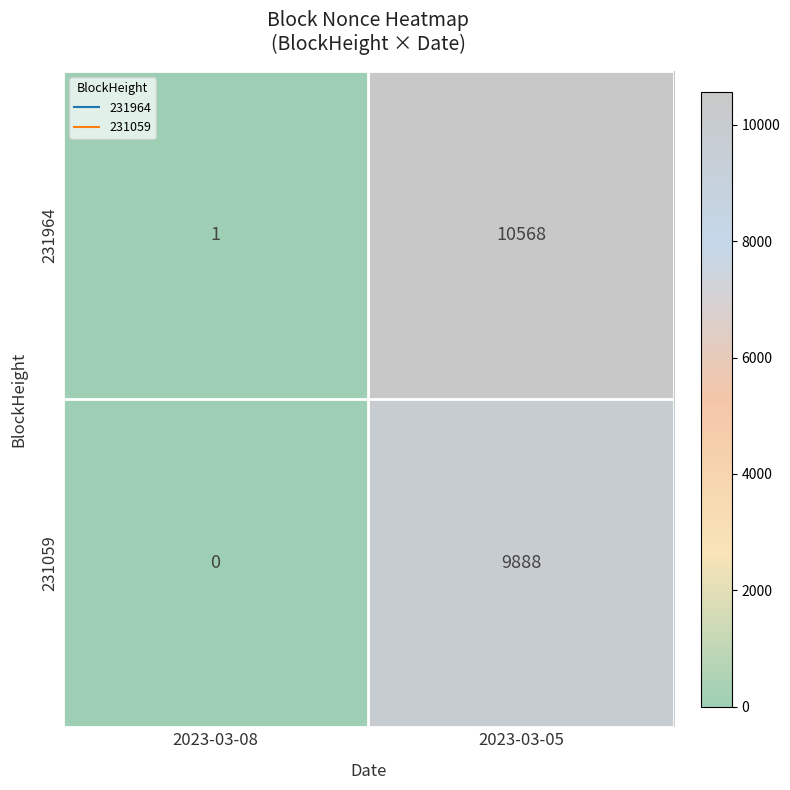

How many data points in 231964 are less than 10568?

1